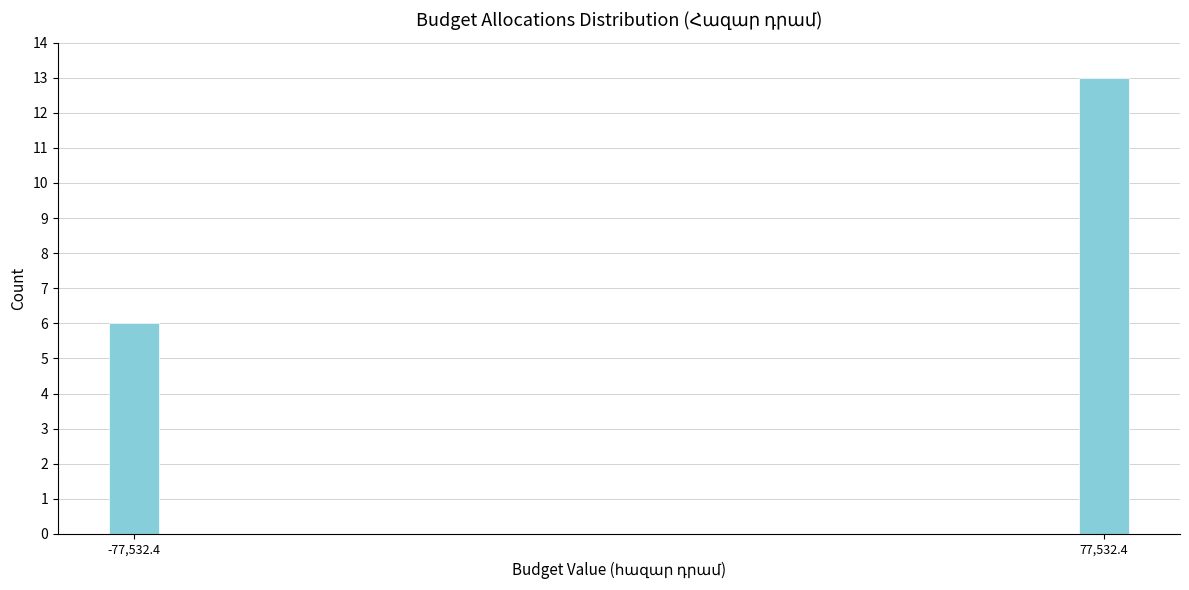

Reading left to right, extract all data points from this chart.

-77,532.4=6	77,532.4=13